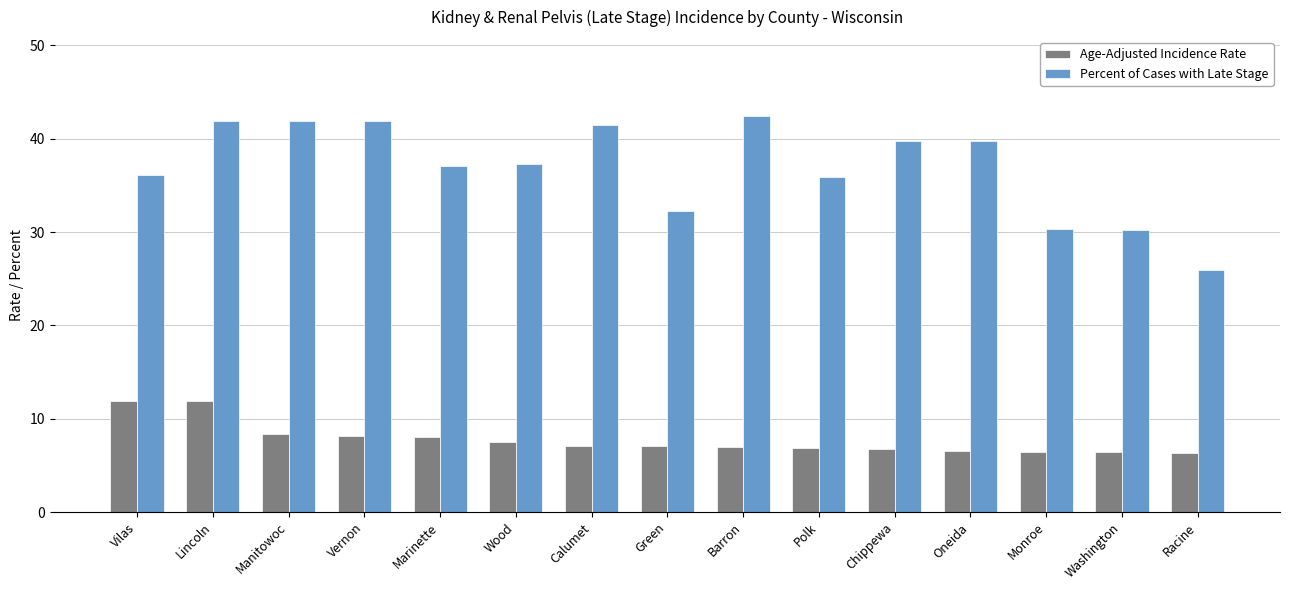

What is the approximate value of Age-Adjusted Incidence Rate at Barron?

7.0